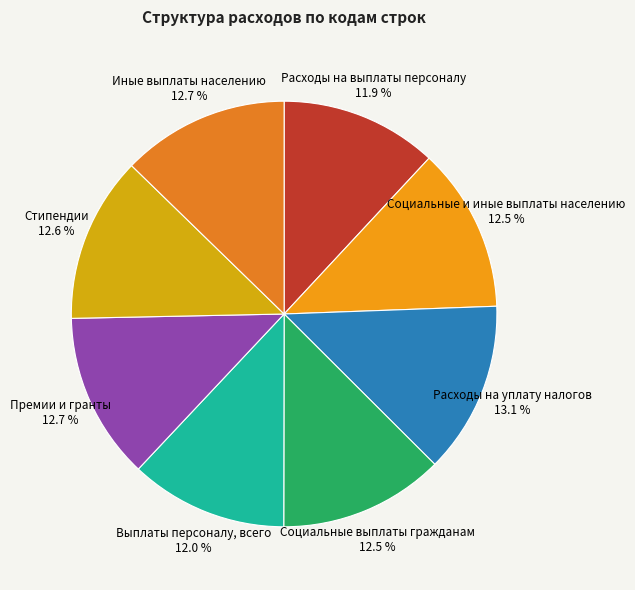

To the nearest percent, what percentage of the pie is Премии и гранты?

13%